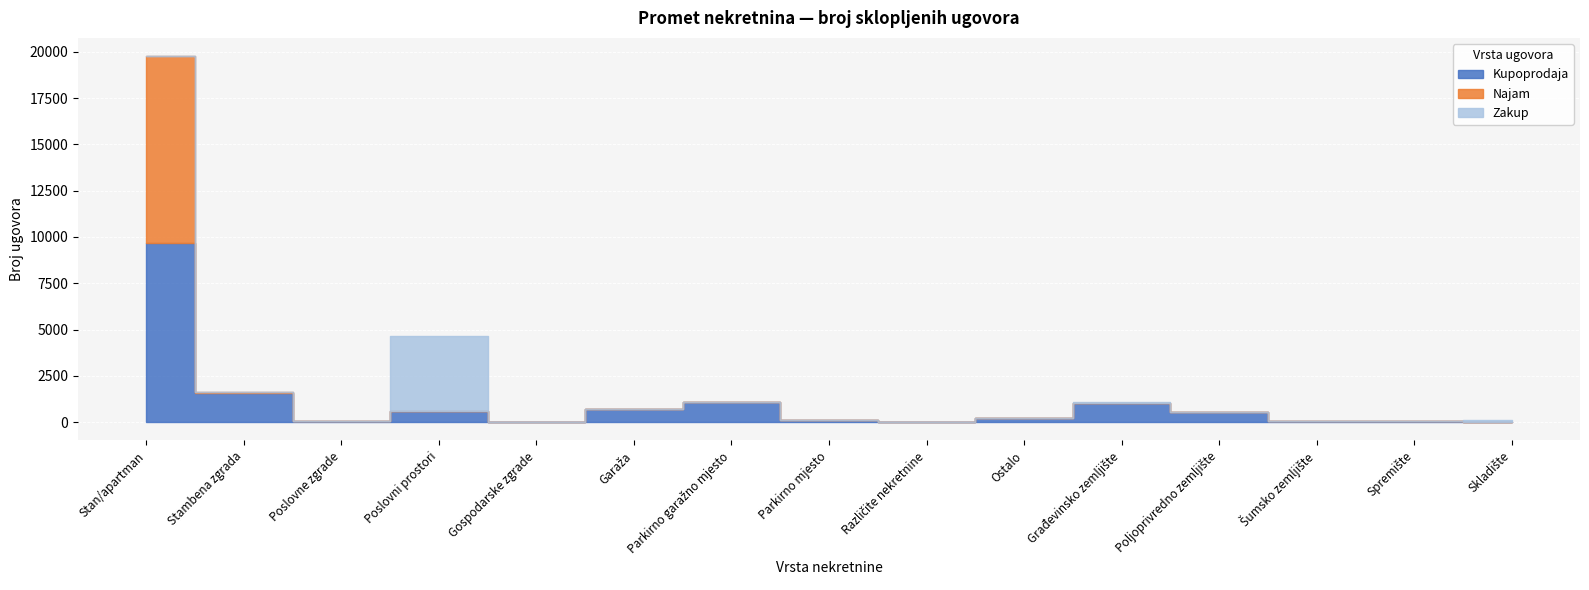

True or false: Najam has a value of 17425 at Stan/apartman.

False